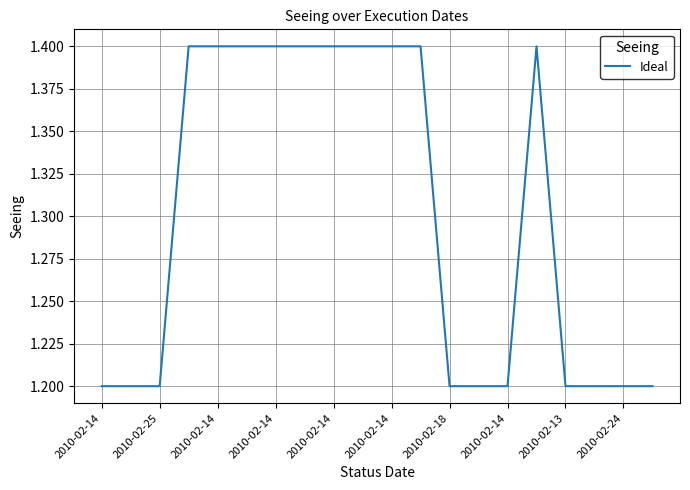

Does the chart display data point markers on the line(s)?

No